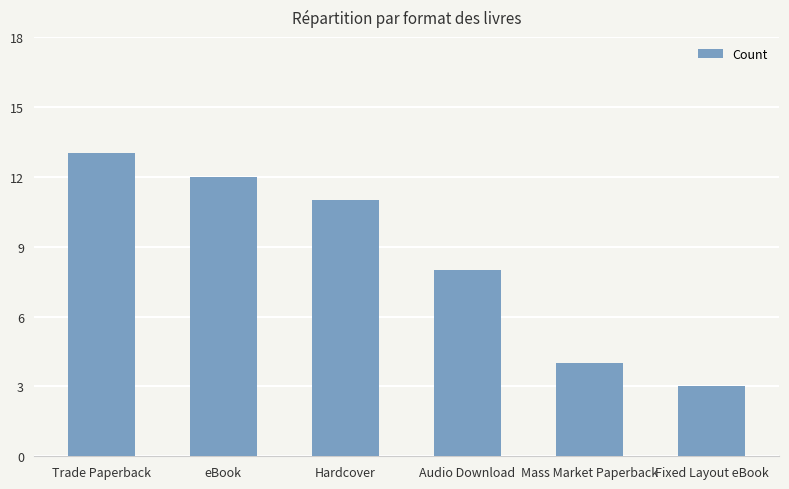

Which has a higher value, Trade Paperback or Audio Download?

Trade Paperback